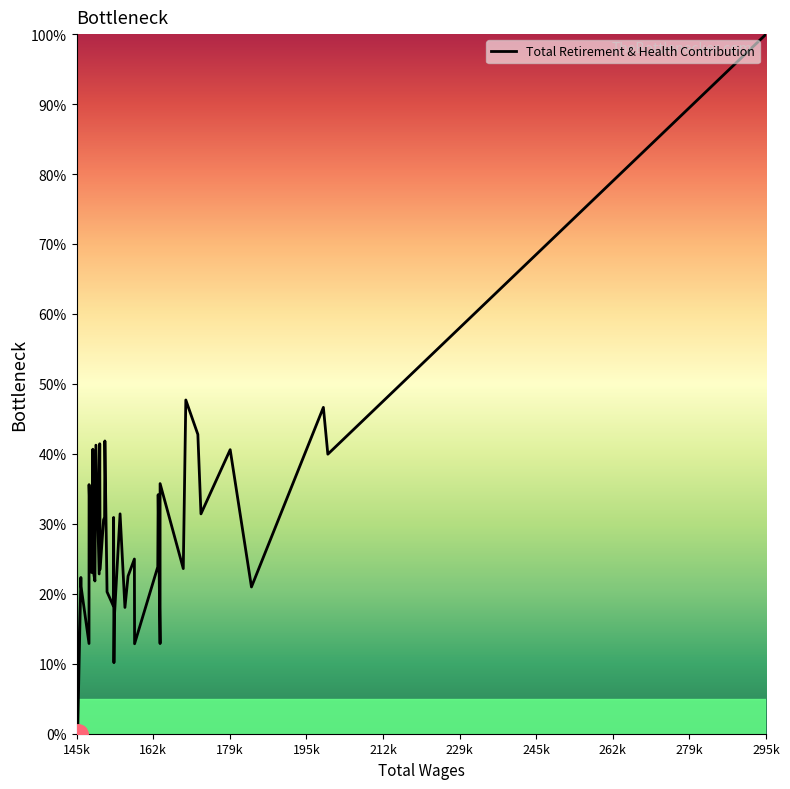

Does the chart display data point markers on the line(s)?

No